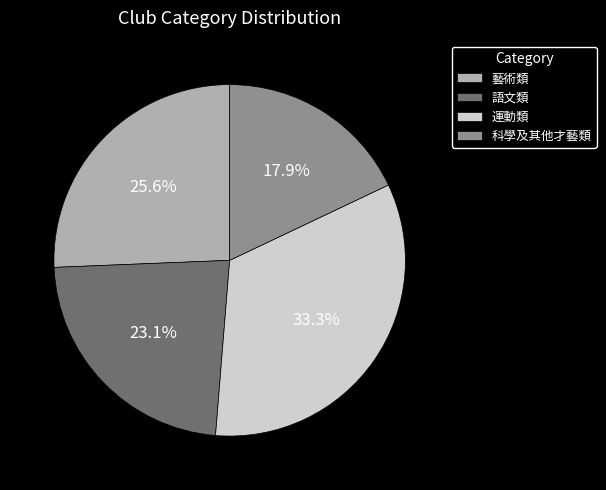

Between 語文類 and 科學及其他才藝類, which is larger?

語文類